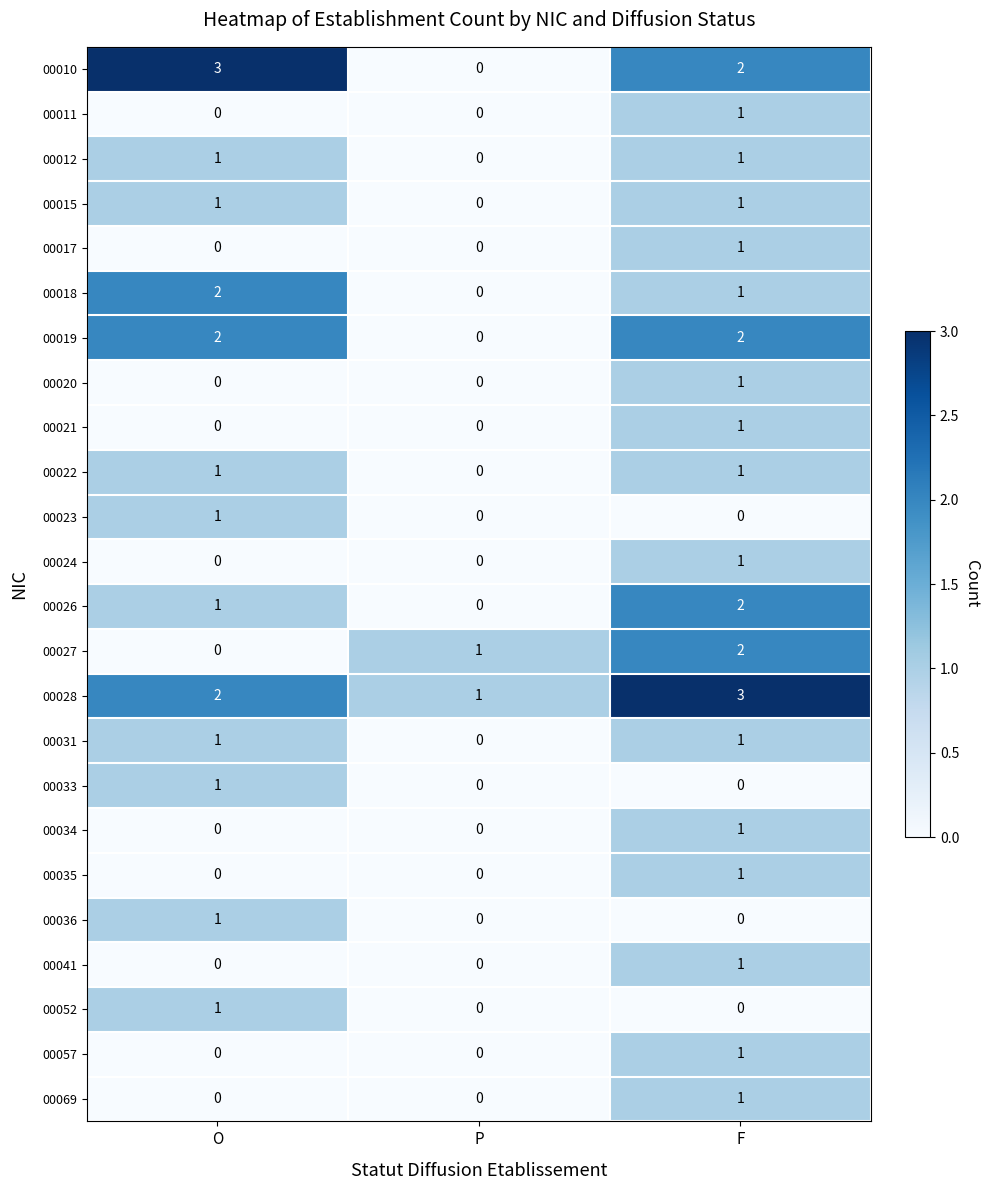

True or false: 00019 has a value of 0 at O.

False